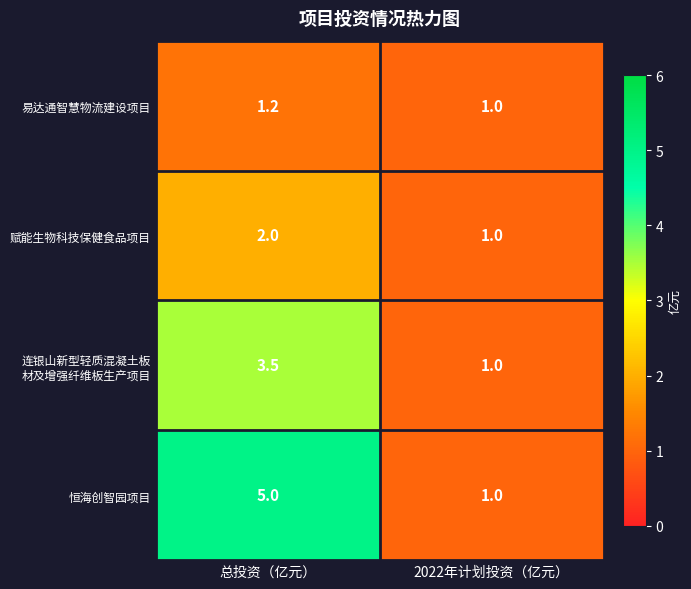

Is it true that 易达通智慧物流建设项目 equals 1.7 at 2022年计划投资（亿元）?

False